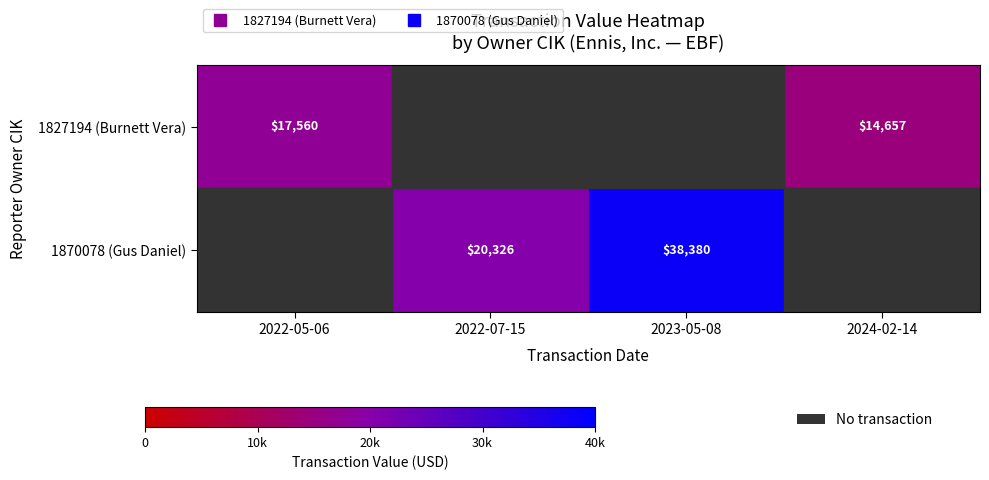

Which category has the lowest value in the 1827194 (Burnett Vera) series?

2022-07-15